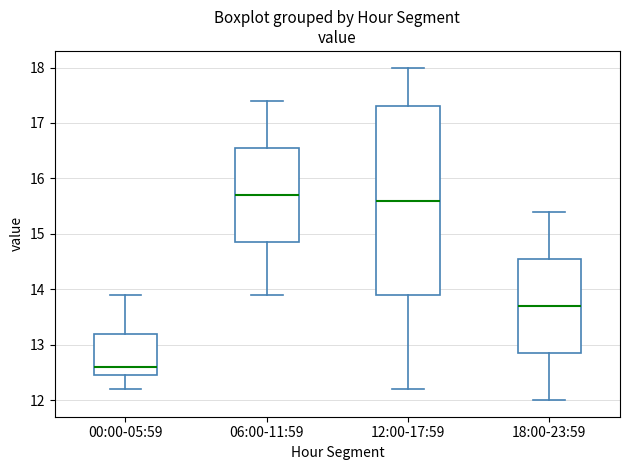

Reading left to right, transcribe this box plot: for each box, give where its median line is, the range the box spans, and where its two whiskers end, as read against the y-axis. The values are not printed on the chart, so give them approximately, as read against the axis.

00:00-05:59: median 12.6, box 12.5 to 13.2, whiskers 12.2 to 13.9
06:00-11:59: median 15.7, box 14.9 to 16.6, whiskers 13.9 to 17.4
12:00-17:59: median 15.6, box 13.9 to 17.3, whiskers 12.2 to 18.0
18:00-23:59: median 13.7, box 12.9 to 14.6, whiskers 12.0 to 15.4